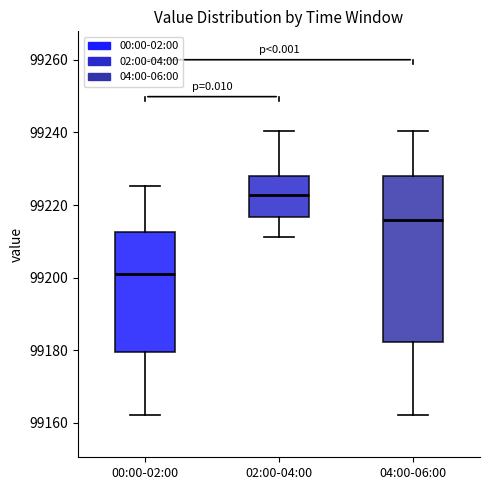

Reading left to right, read every box against the y-axis: the position of its median line, the range the box covers, and the ends of its whiskers. The values are not printed on the chart, so give them approximately, as read against the axis.

00:00-02:00: median 99200, box 99180 to 99212, whiskers 99162 to 99226
02:00-04:00: median 99222, box 99216 to 99228, whiskers 99212 to 99240
04:00-06:00: median 99216, box 99182 to 99228, whiskers 99162 to 99240